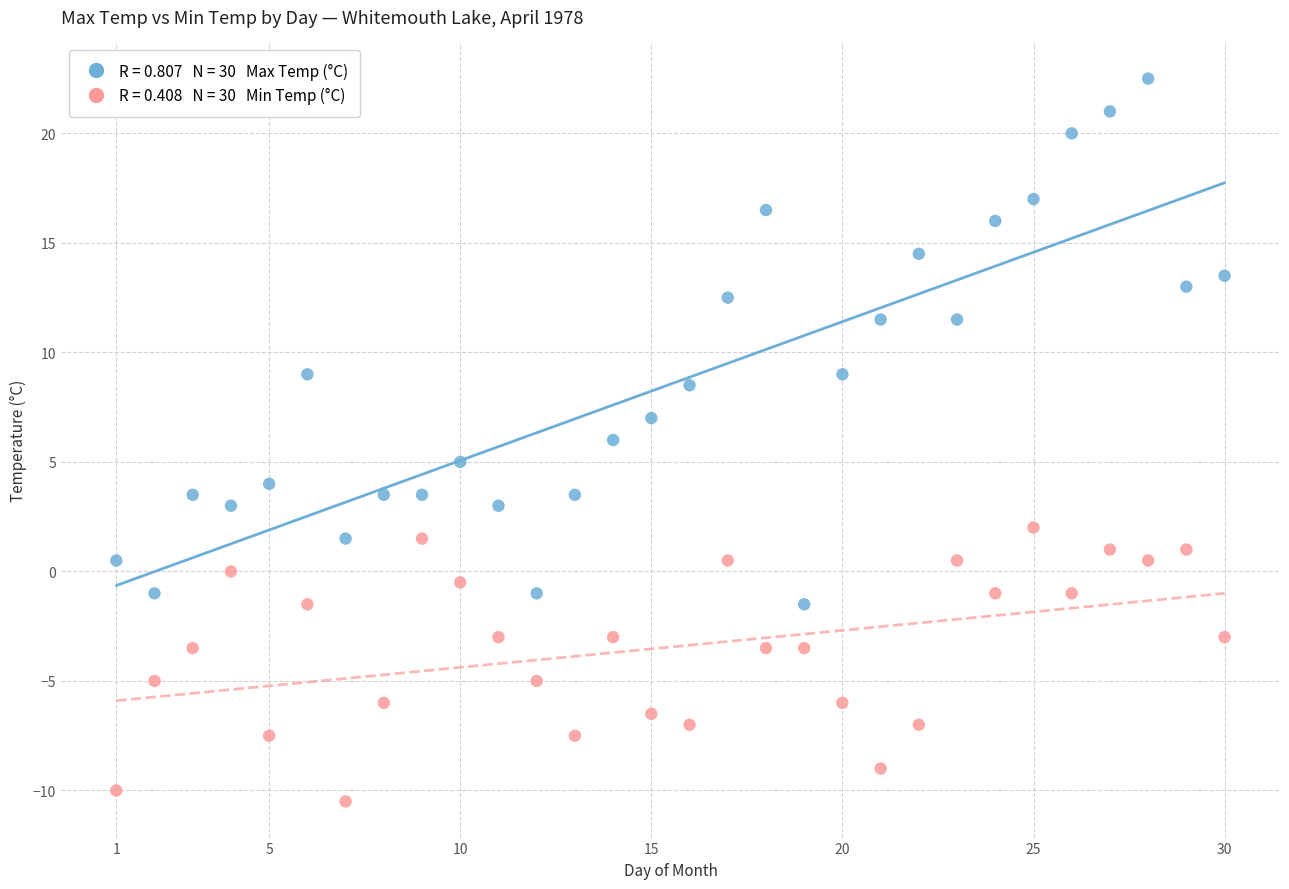

Across all data points, what is the range of Y values (max minus min)?

33.0